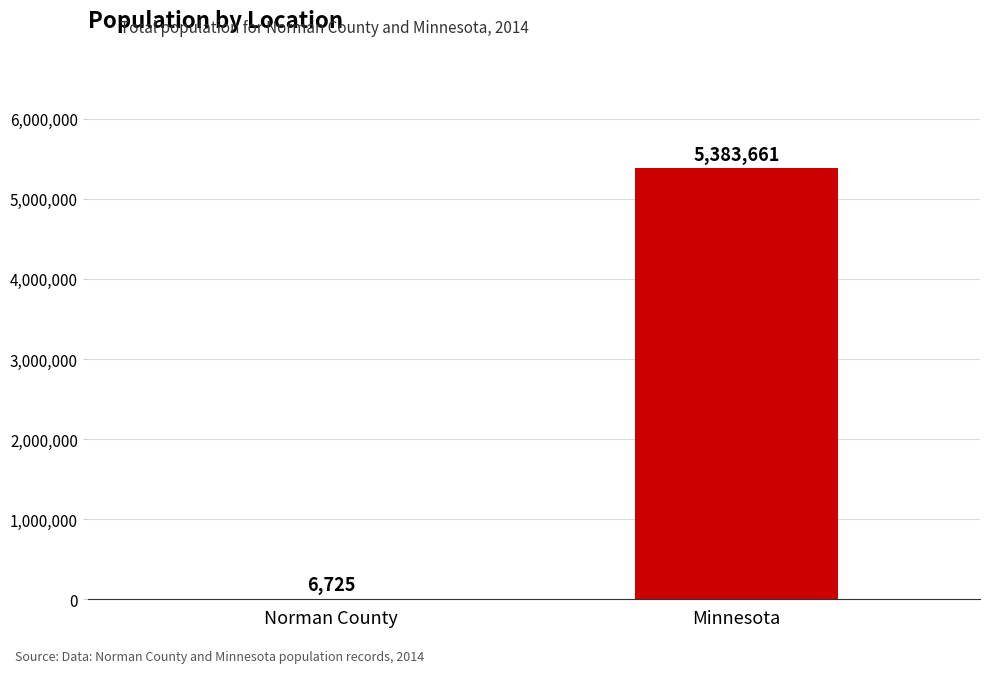

Count the number of categories in the chart.

2